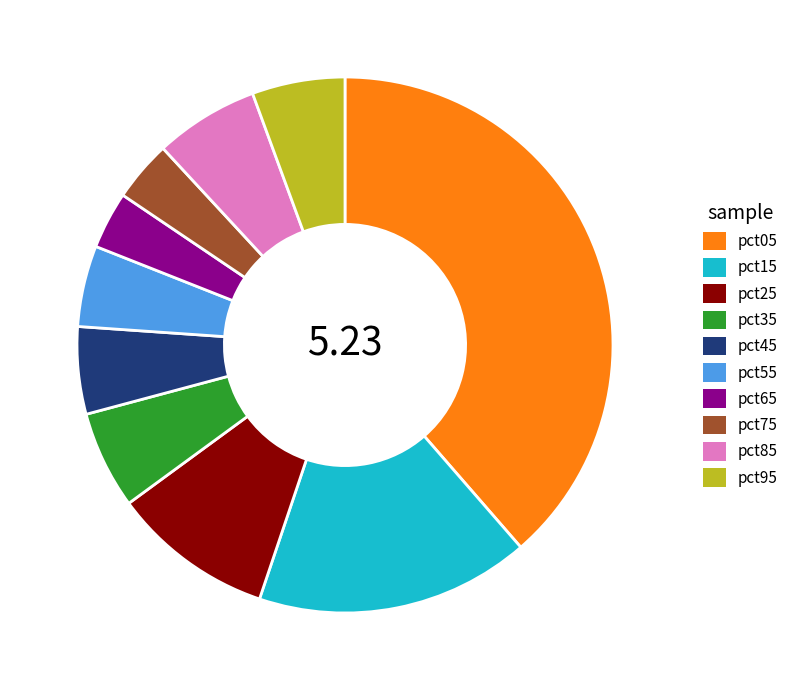

Between pct35 and pct15, which is larger?

pct15